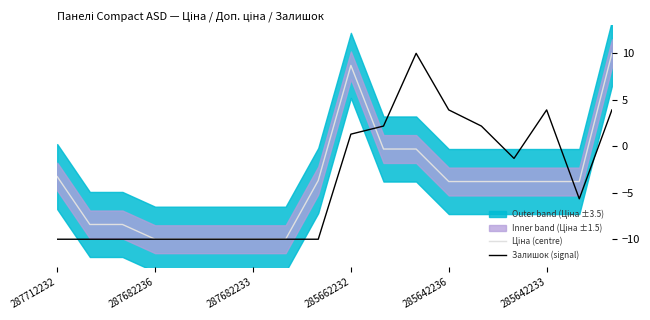

What is the difference between the maximum and minimum values in the Ціна (centre) series?

20.0